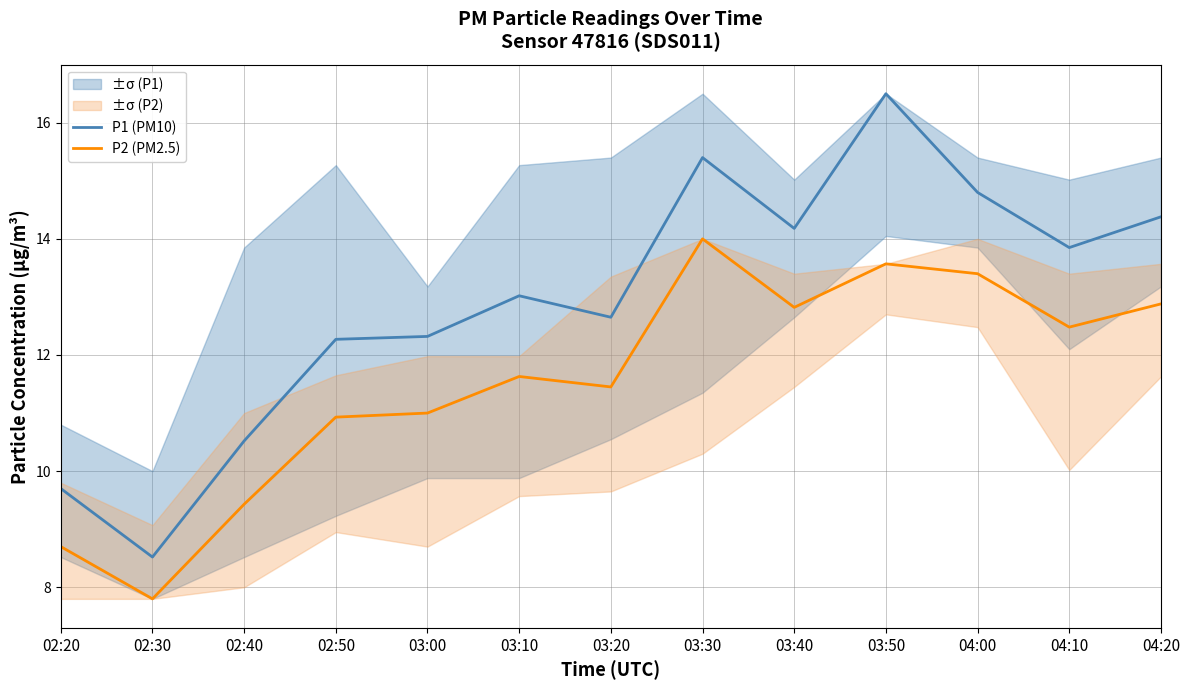

In P2 (PM2.5), how many points are lower than both neighbors (excluding endpoints)?

4